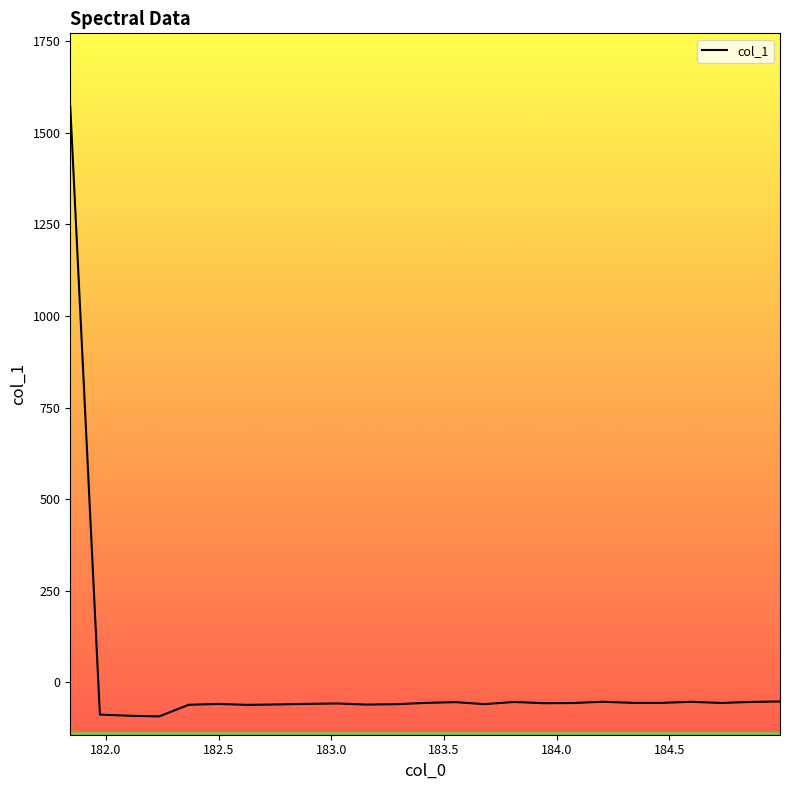

What is the greatest value displayed?

1572.1